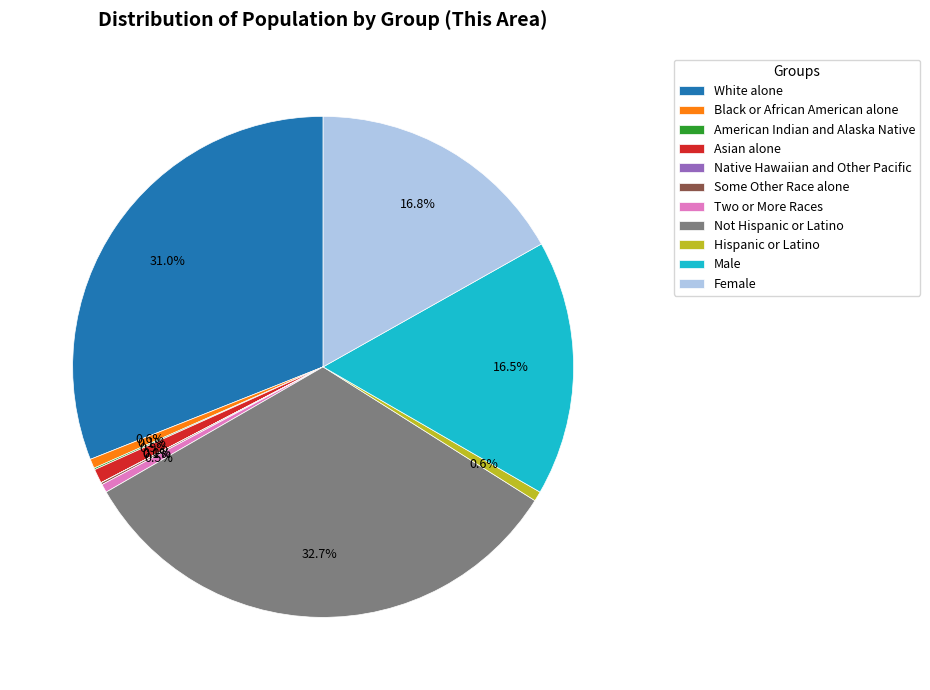

Combined, do Hispanic or Latino and Black or African American alone account for over 50%?

No